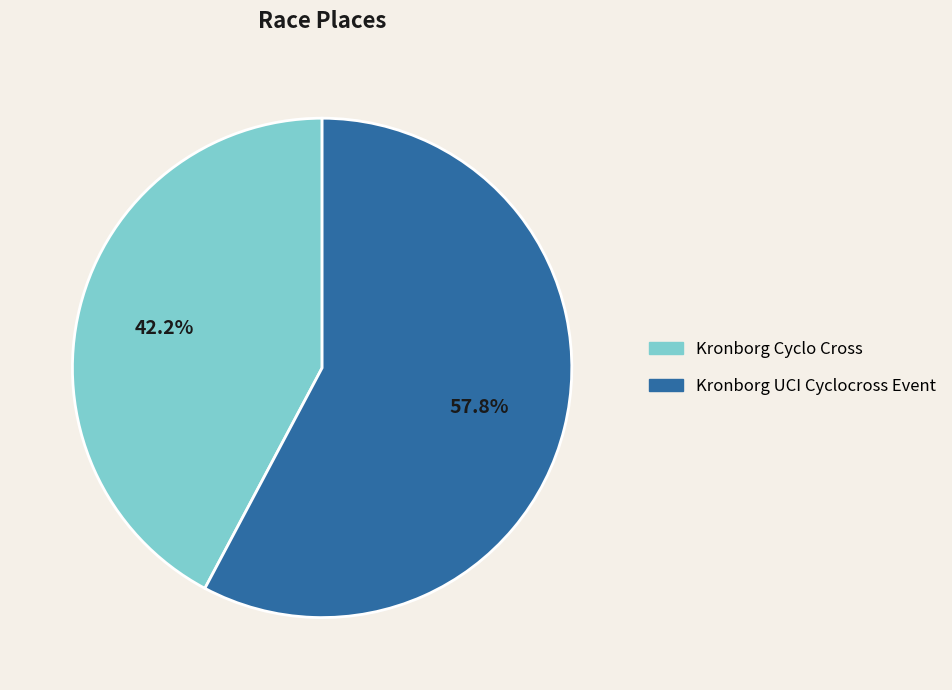

Does Kronborg Cyclo Cross account for over 50% of the chart?

No